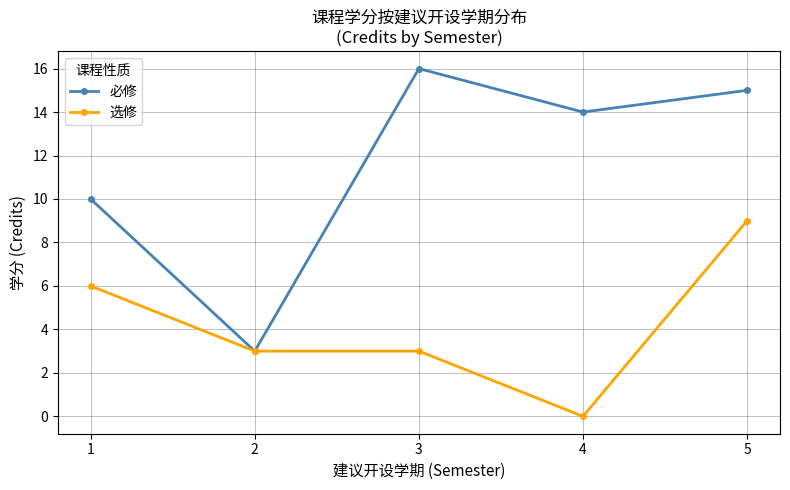

Where does the 选修 series first go above 3?

1